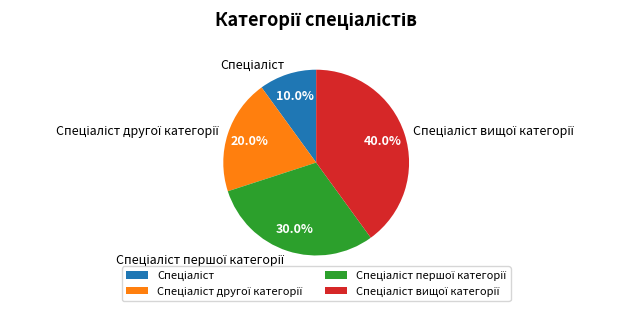

Is there a majority slice in this chart?

No